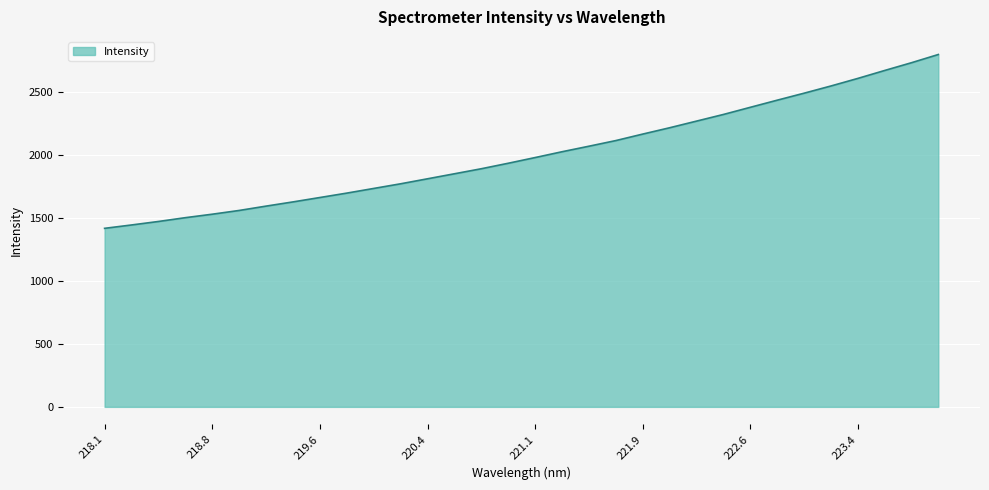

What is the difference between the second highest and second lowest values?

1287.5